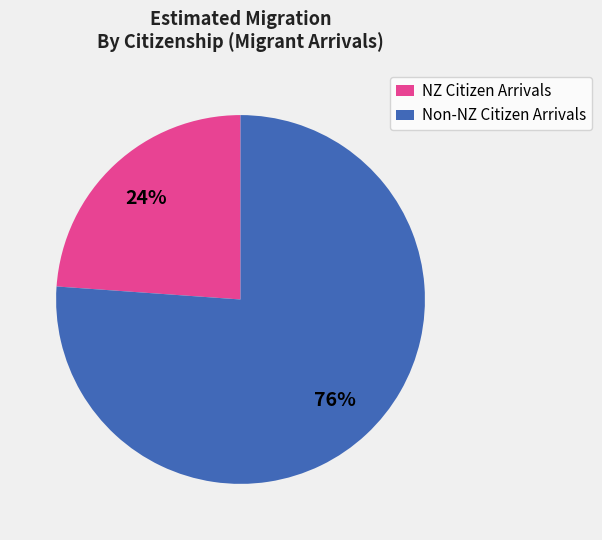

How many slices are in this pie chart?

2